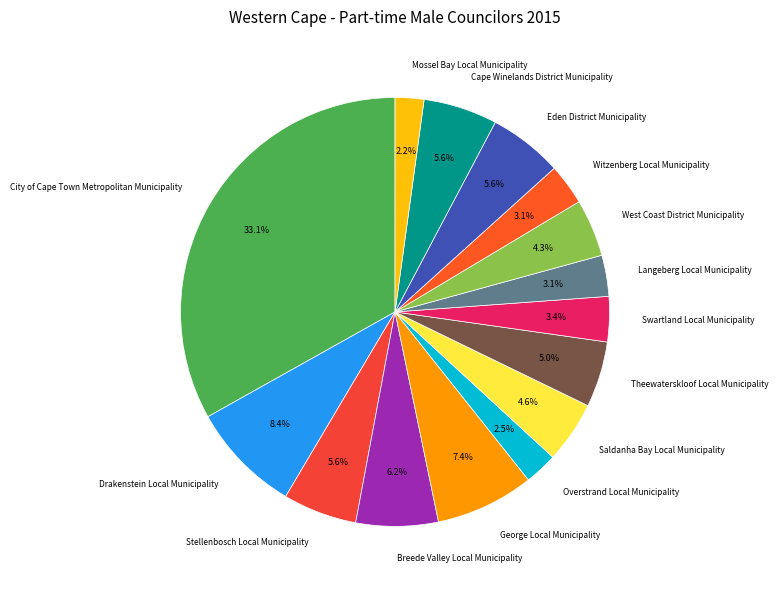

What is the largest slice in the pie chart?

City of Cape Town Metropolitan Municipality